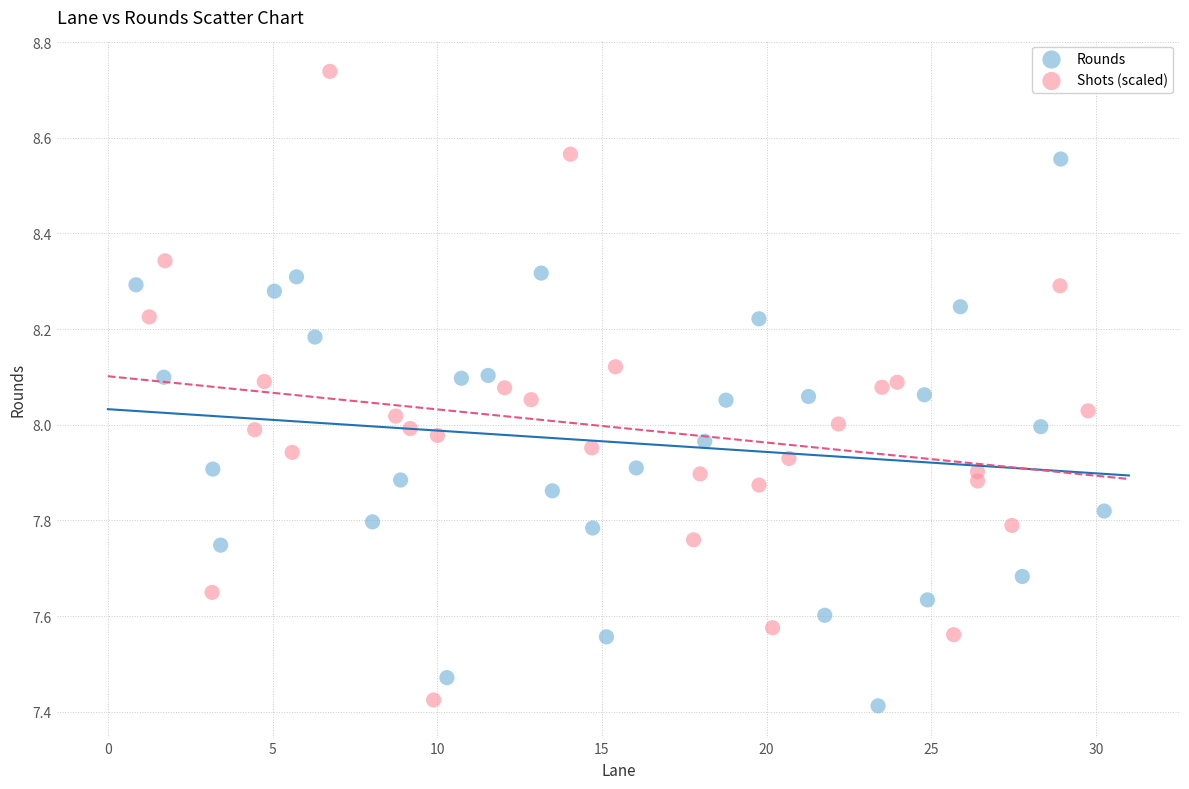

Which series has the widest spread of Y values?

Shots (scaled)